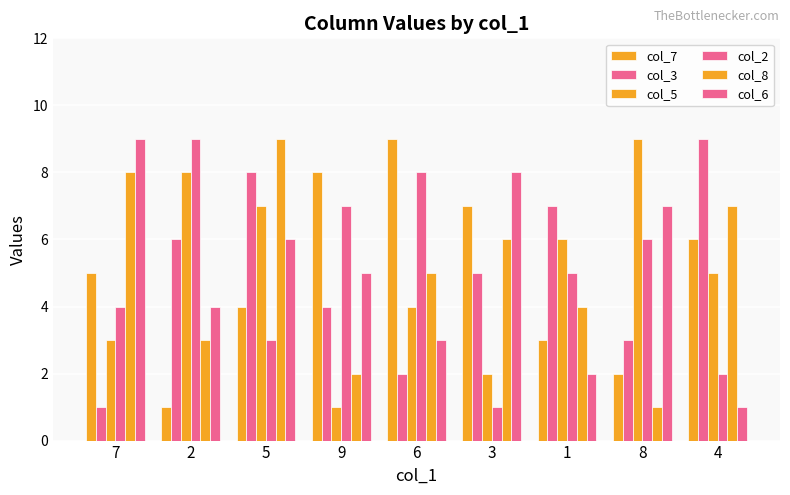

At which category is the sum across all series the highest?

5